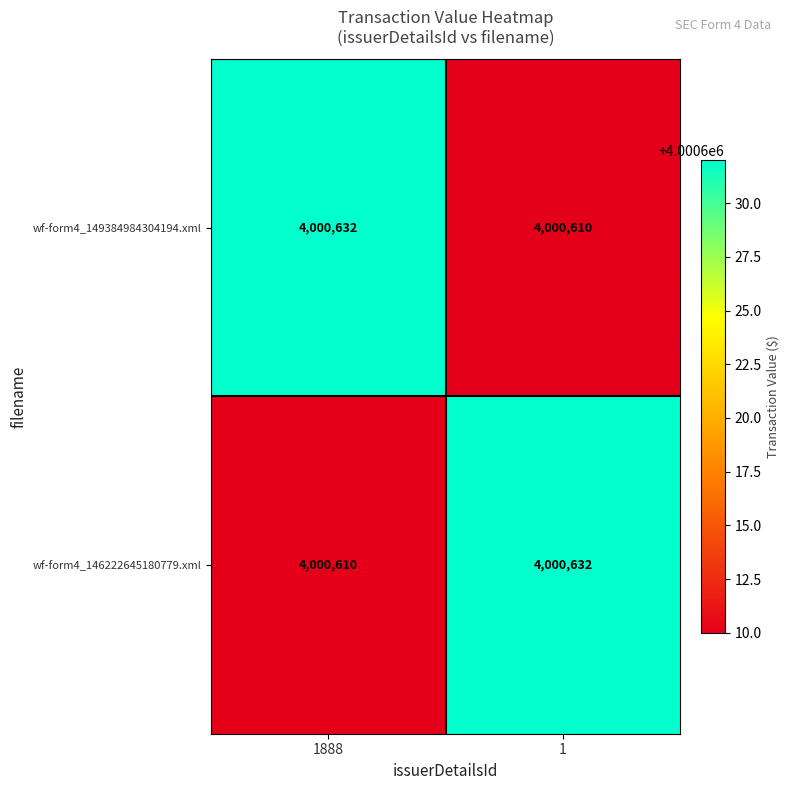

What is the average value of the wf-form4_146222645180779.xml series?

4000621